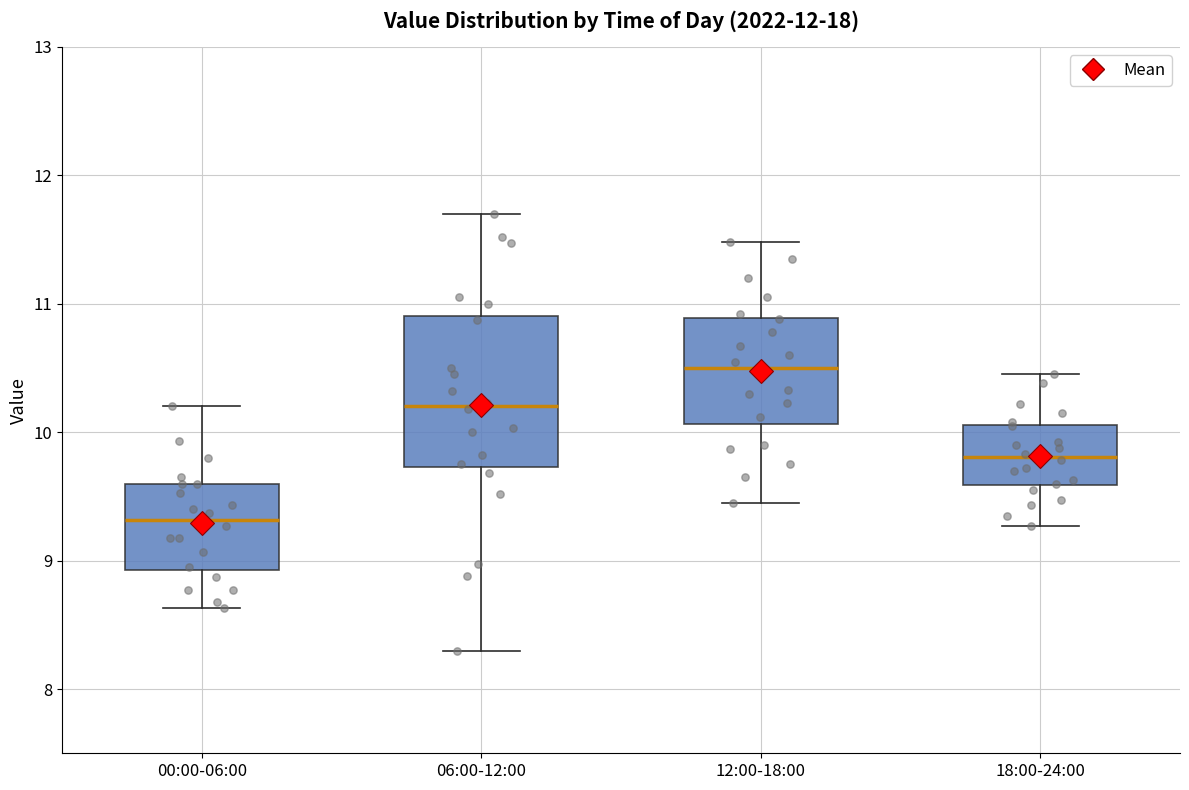

Reading left to right, read every box against the y-axis: the position of its median line, the range the box covers, and the ends of its whiskers. The values are not printed on the chart, so give them approximately, as read against the axis.

00:00-06:00: median 9.3, box 8.9 to 9.6, whiskers 8.6 to 10.2
06:00-12:00: median 10.2, box 9.7 to 10.9, whiskers 8.3 to 11.7
12:00-18:00: median 10.5, box 10.1 to 10.9, whiskers 9.5 to 11.5
18:00-24:00: median 9.8, box 9.6 to 10.1, whiskers 9.3 to 10.5